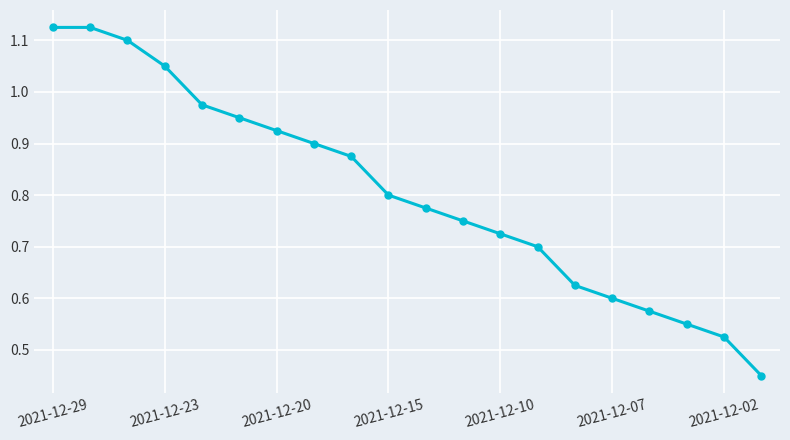

What is the sum of all values?

16.1